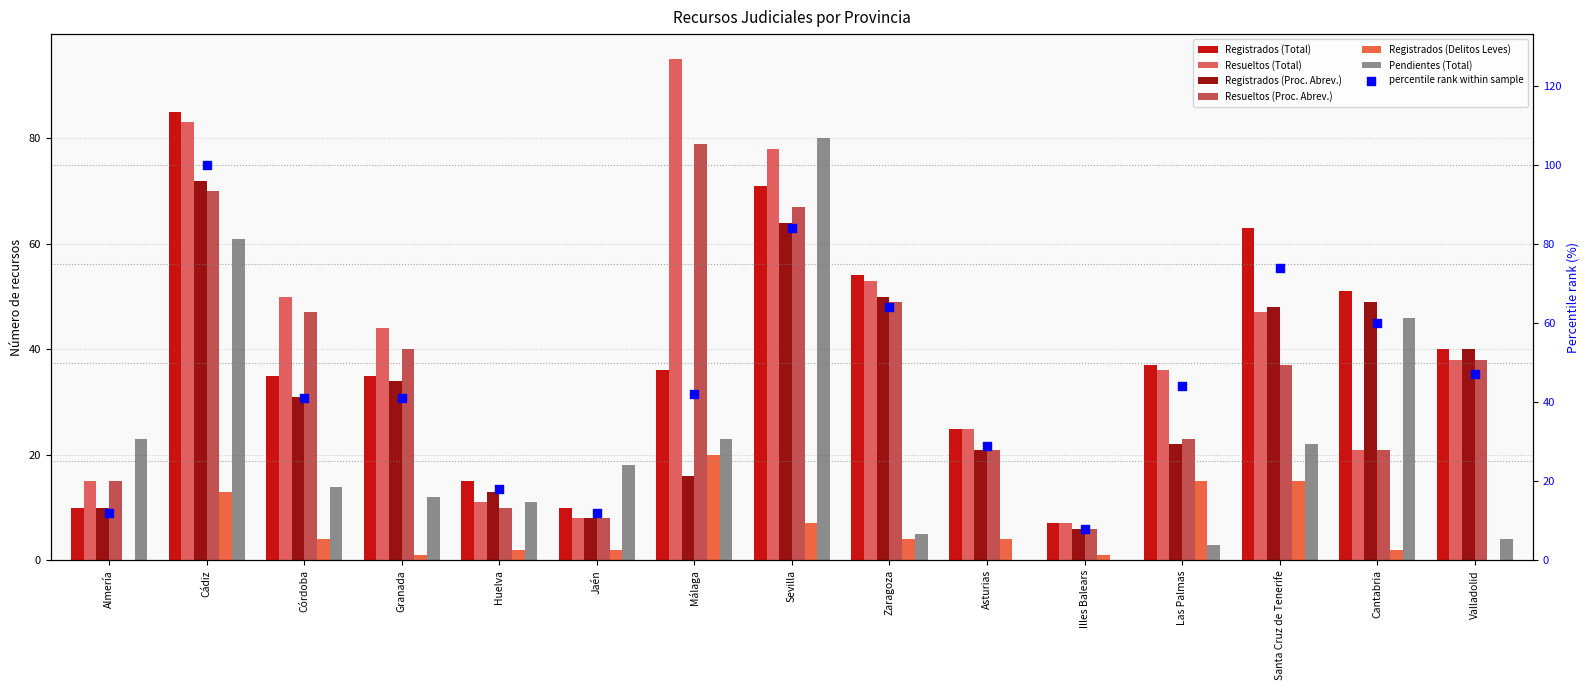

Which series has the widest spread of Y values?

Resueltos (Total)